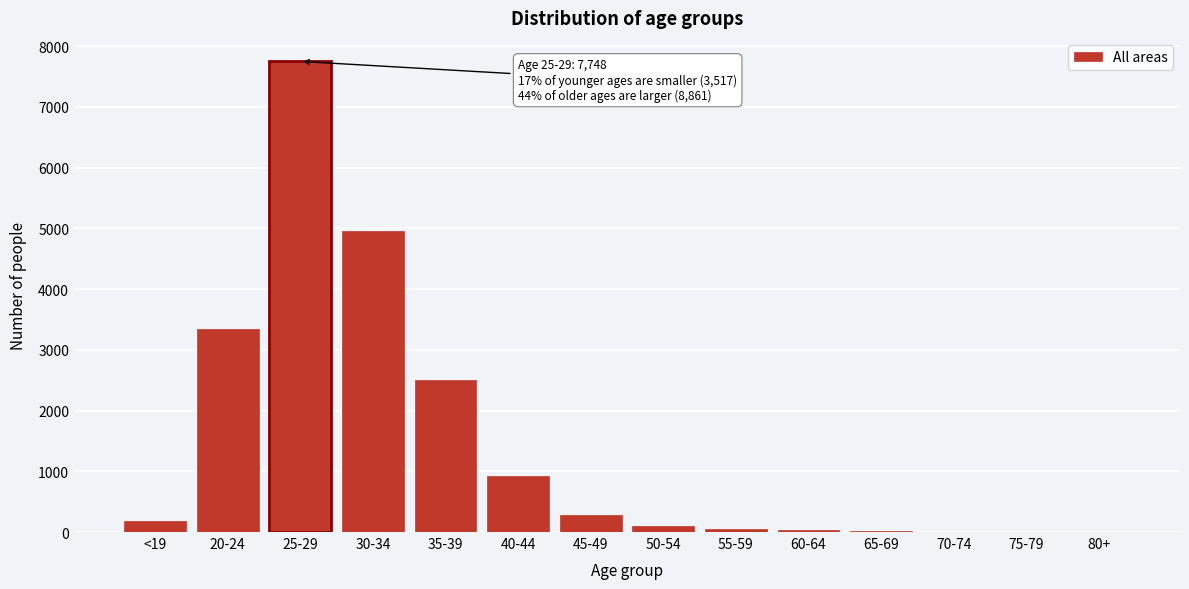

Which category has the highest value across all series?

25-29